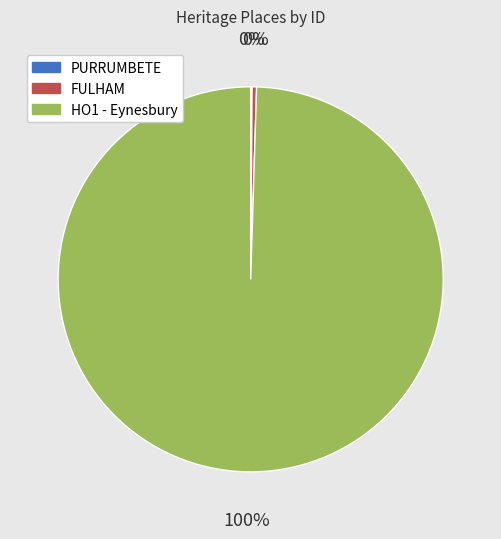

Combined, do HO1 - Eynesbury and FULHAM account for over 50%?

Yes